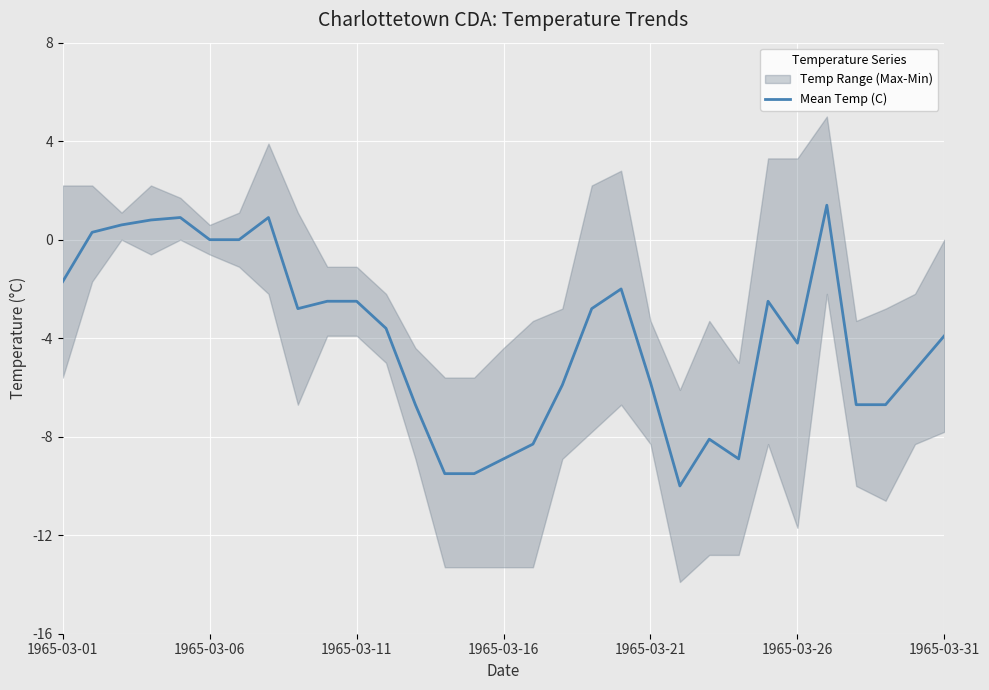

What is the lowest value of the Mean Temp (C) series?

-10.0